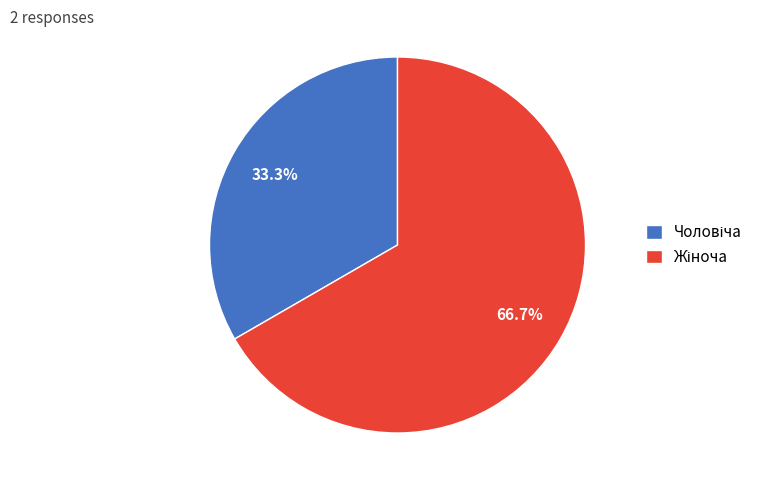

Is there a majority slice in this chart?

Yes